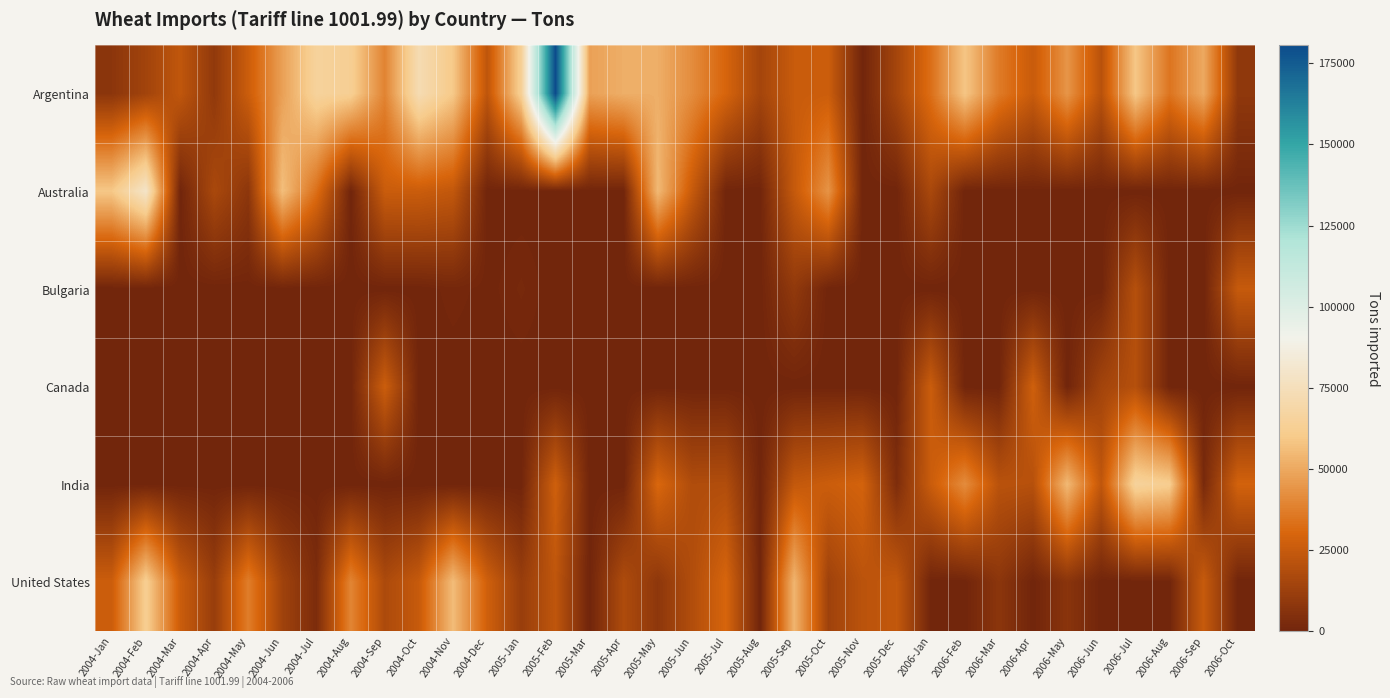

What is the spread (max minus min) of values at 2006-Jun?

23196